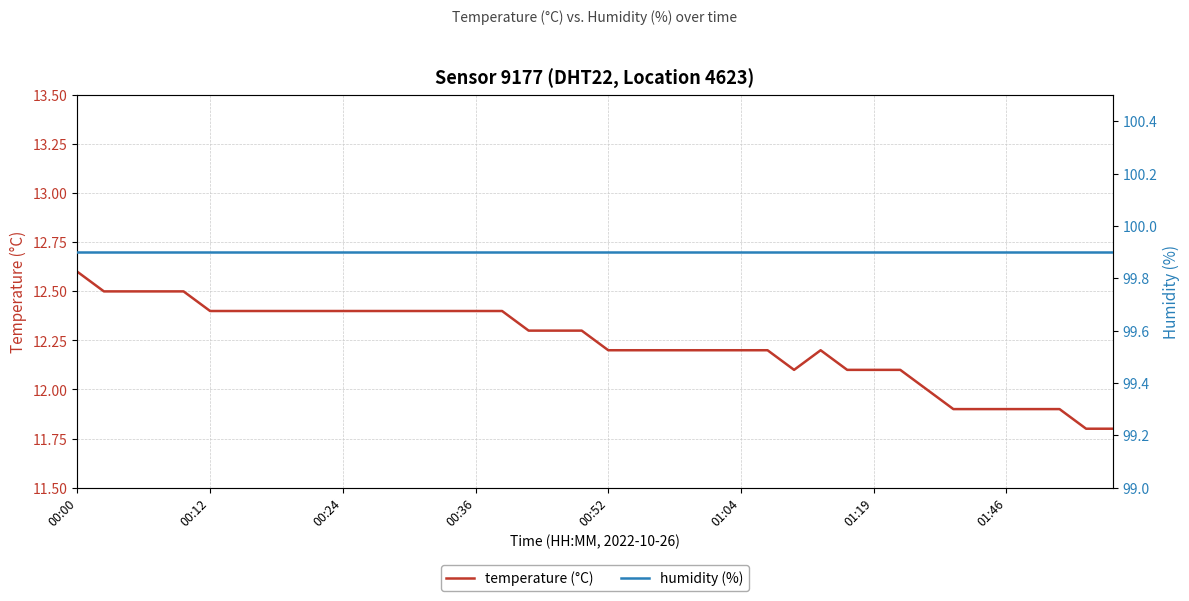

At which label does humidity (%) reach its peak?

00:00